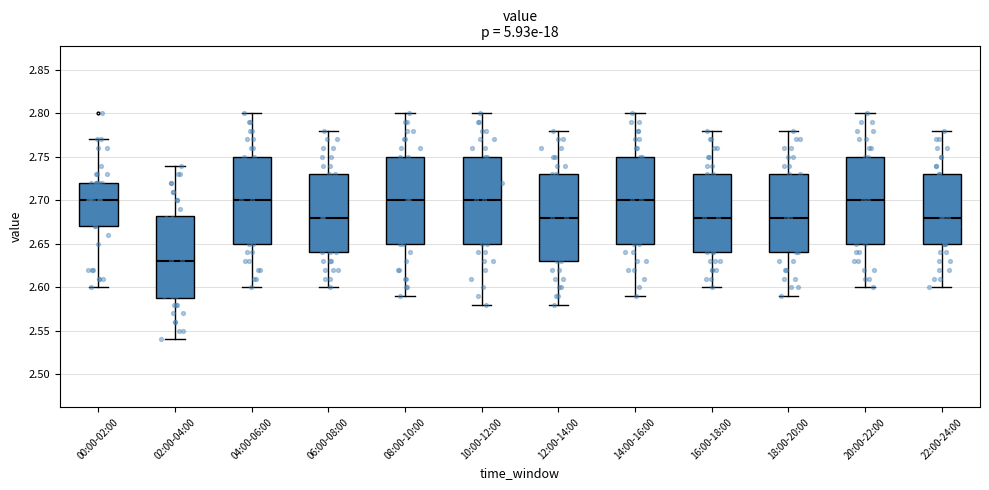

Reading left to right, read every box against the y-axis: the position of its median line, the range the box covers, and the ends of its whiskers. The values are not printed on the chart, so give them approximately, as read against the axis.

00:00-02:00: median 2.700, box 2.670 to 2.720, whiskers 2.600 to 2.770
02:00-04:00: median 2.630, box 2.590 to 2.685, whiskers 2.540 to 2.740
04:00-06:00: median 2.700, box 2.650 to 2.750, whiskers 2.600 to 2.800
06:00-08:00: median 2.680, box 2.640 to 2.730, whiskers 2.600 to 2.780
08:00-10:00: median 2.700, box 2.650 to 2.750, whiskers 2.590 to 2.800
10:00-12:00: median 2.700, box 2.650 to 2.750, whiskers 2.580 to 2.800
12:00-14:00: median 2.680, box 2.630 to 2.730, whiskers 2.580 to 2.780
14:00-16:00: median 2.700, box 2.650 to 2.750, whiskers 2.590 to 2.800
16:00-18:00: median 2.680, box 2.640 to 2.730, whiskers 2.600 to 2.780
18:00-20:00: median 2.680, box 2.640 to 2.730, whiskers 2.590 to 2.780
20:00-22:00: median 2.700, box 2.650 to 2.750, whiskers 2.600 to 2.800
22:00-24:00: median 2.680, box 2.650 to 2.730, whiskers 2.600 to 2.780